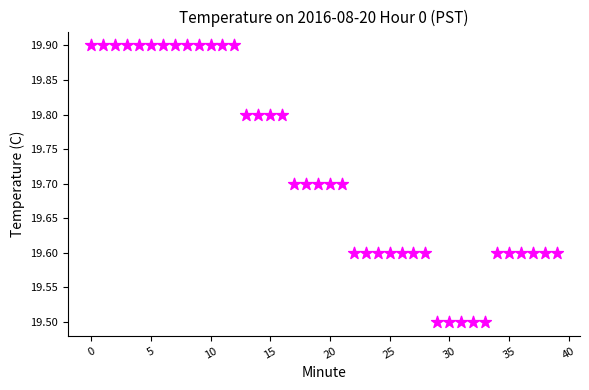

What is the range of Y values (max minus min)?

0.4